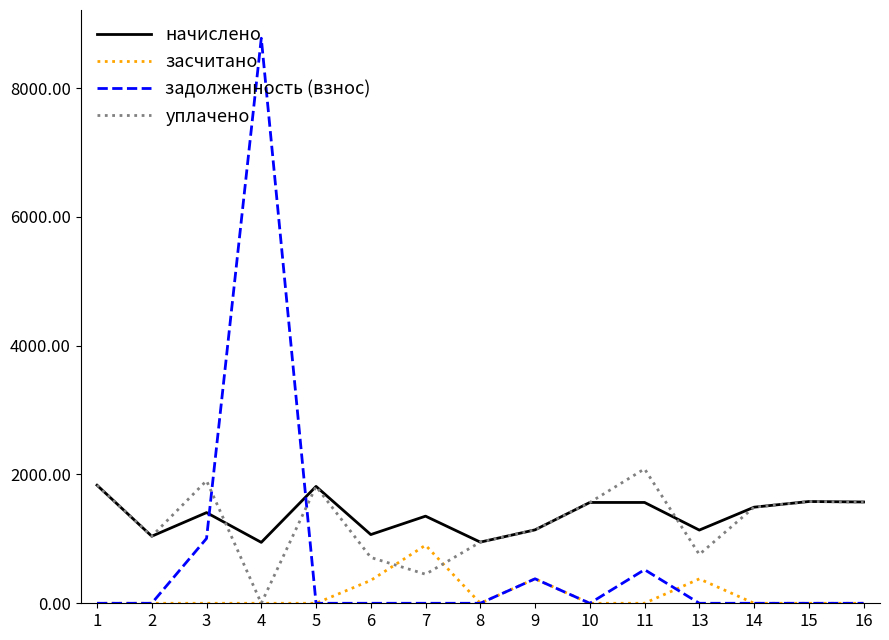

True or false: засчитано has more than 0 points higher than both neighbors.

True